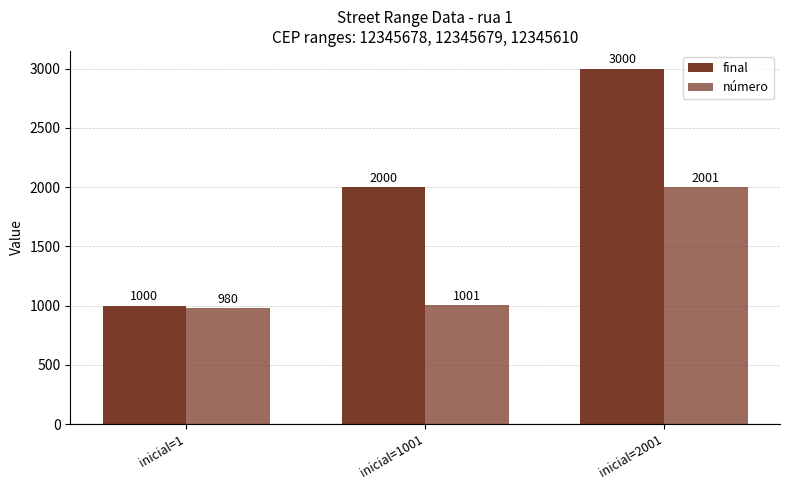

How many values in the número series are below 1001?

1